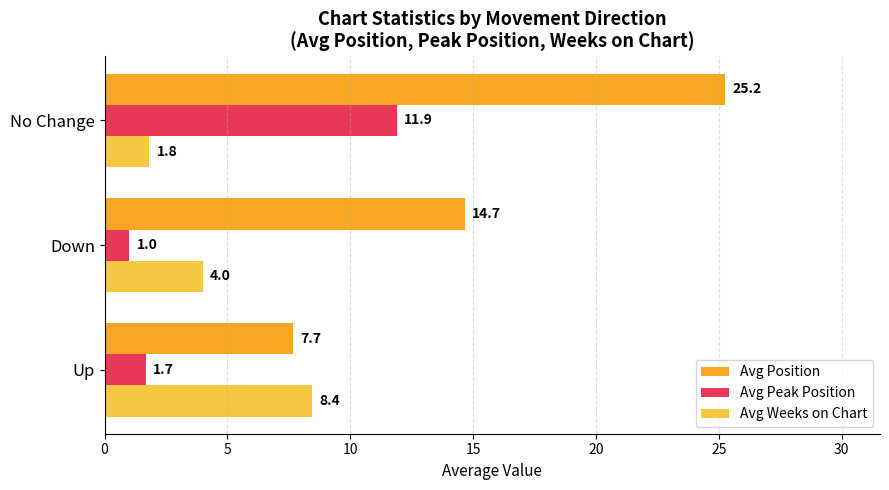

Rank the series by their maximum value, from highest to lowest.

Avg Position, Avg Peak Position, Avg Weeks on Chart